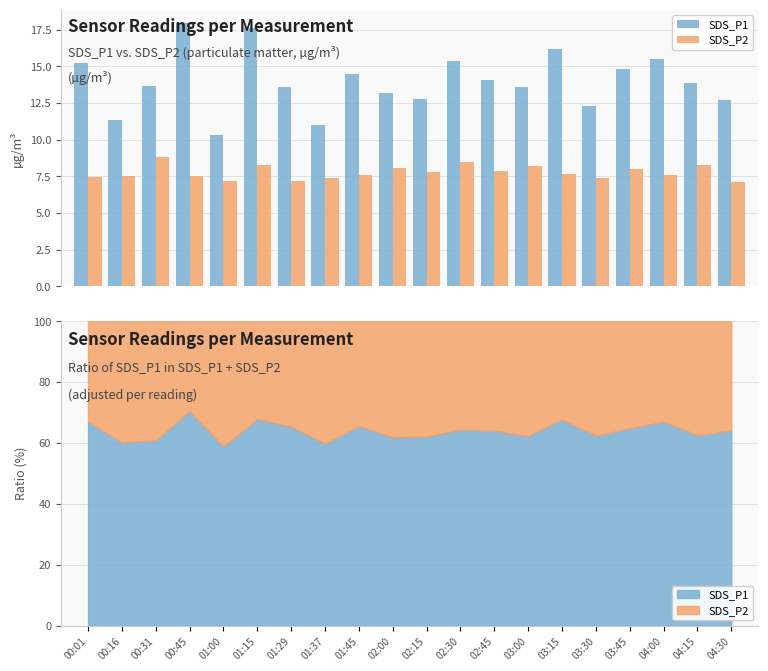

Between 04:30 and 03:45, which is larger?

03:45